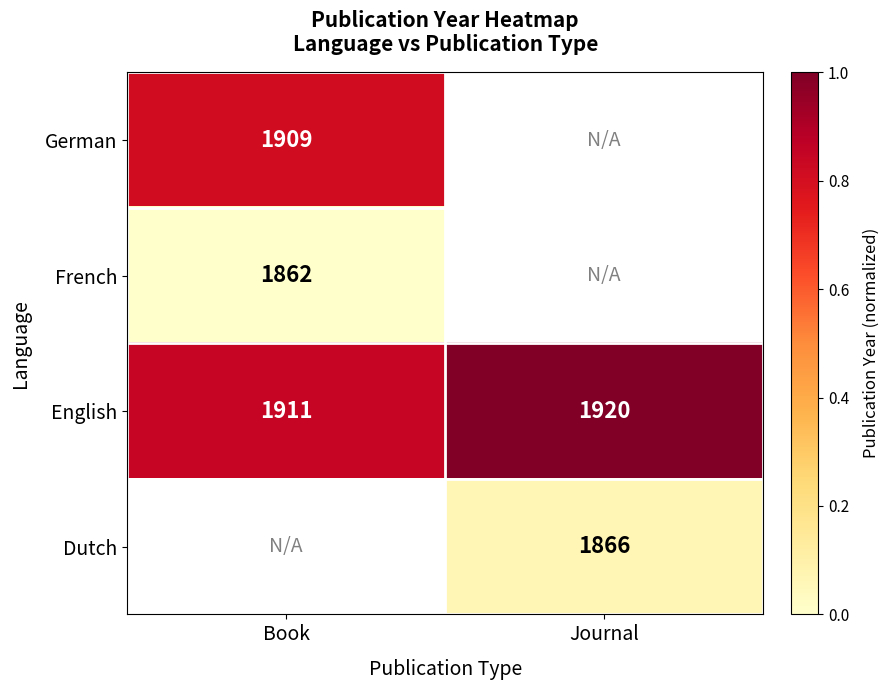

Between Journal and Book, which is larger?

Book